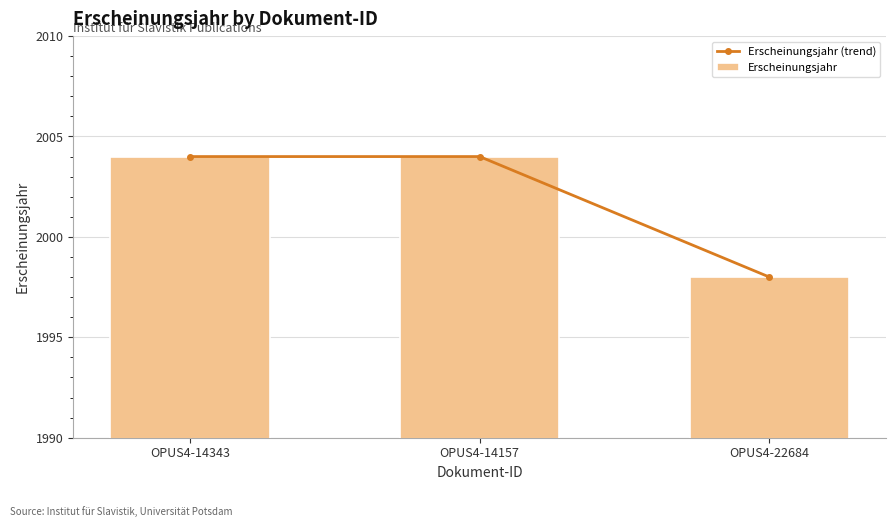

Is the value of Erscheinungsjahr (trend) at OPUS4-14157 greater than the value of Erscheinungsjahr at OPUS4-14157?

No